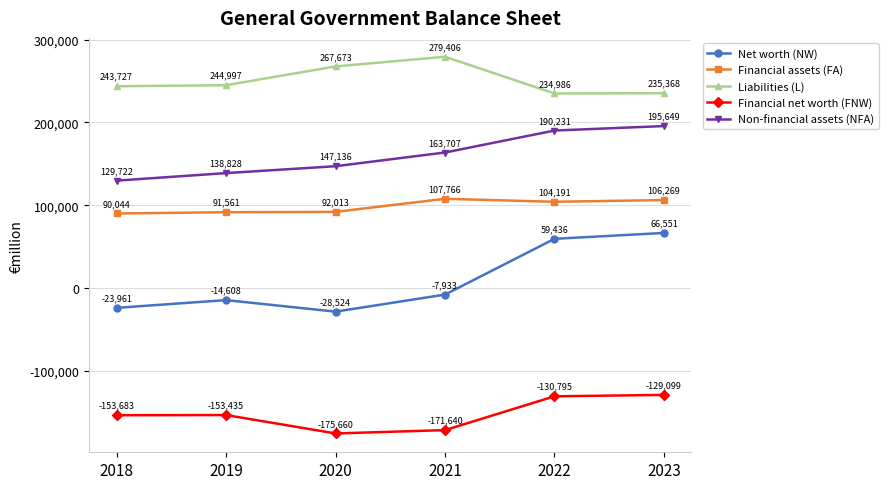

Reading left to right, extract all data points from this chart.

Net worth (NW): -23961	-14608	-28524	-7933	59436	66551
Financial assets (FA): 90044	91561	92013	107766	104191	106269
Liabilities (L): 243727	244997	267673	279406	234986	235368
Financial net worth (FNW): -153683	-153435	-175660	-171640	-130795	-129099
Non-financial assets (NFA): 129722	138828	147136	163707	190231	195649